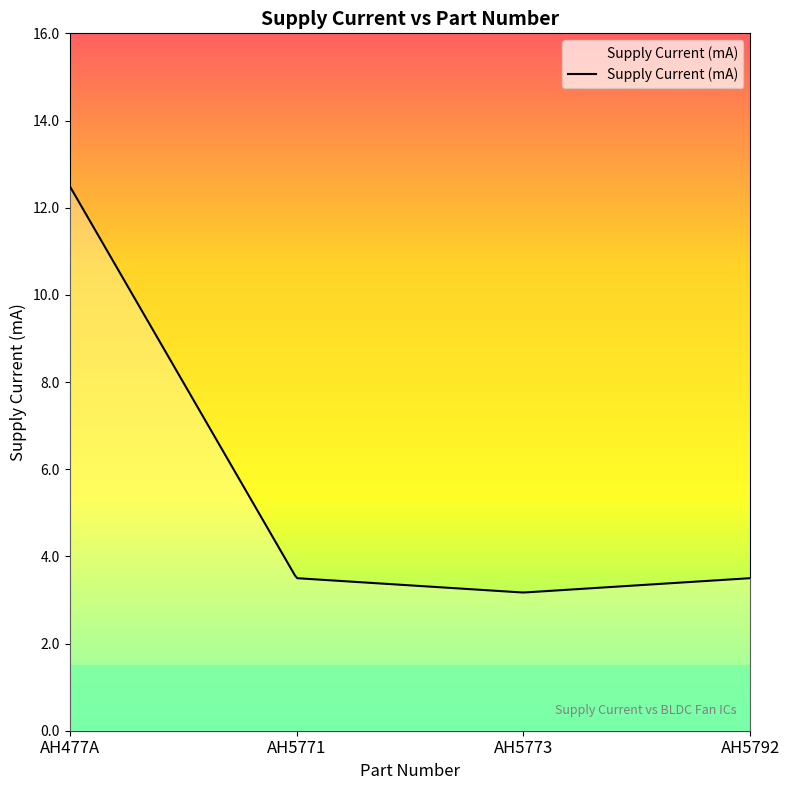

What is the maximum value shown in the chart?

12.5